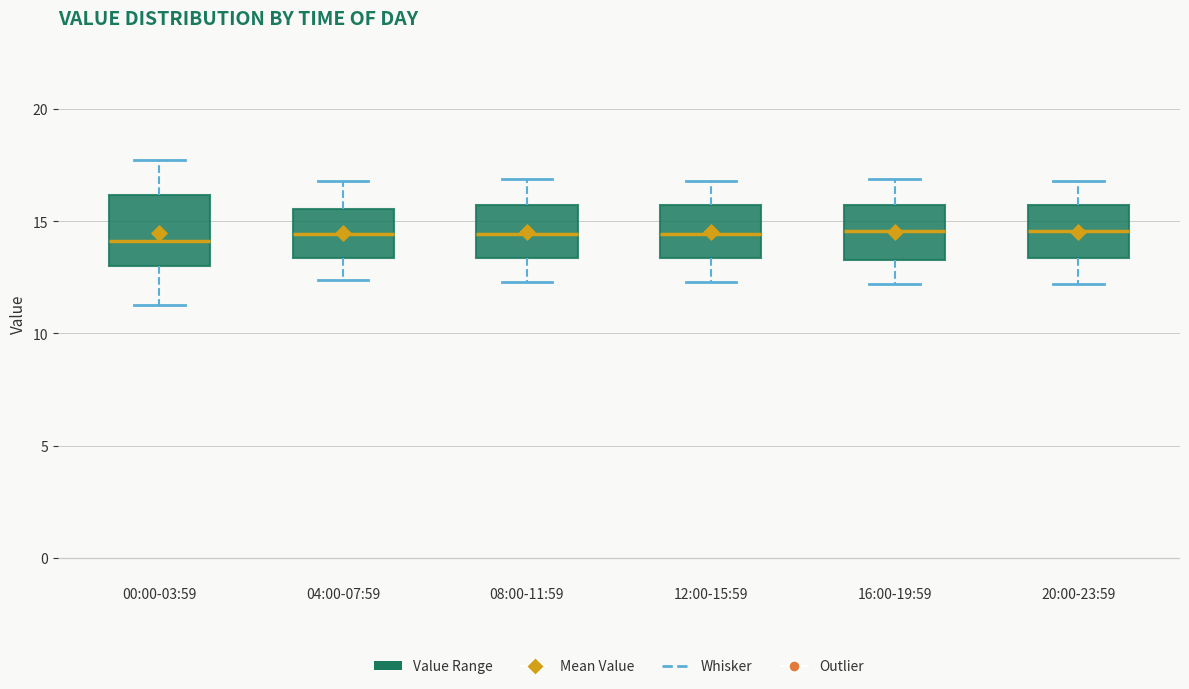

Which box is the tallest, from its lower edge to its upper edge?

00:00-03:59